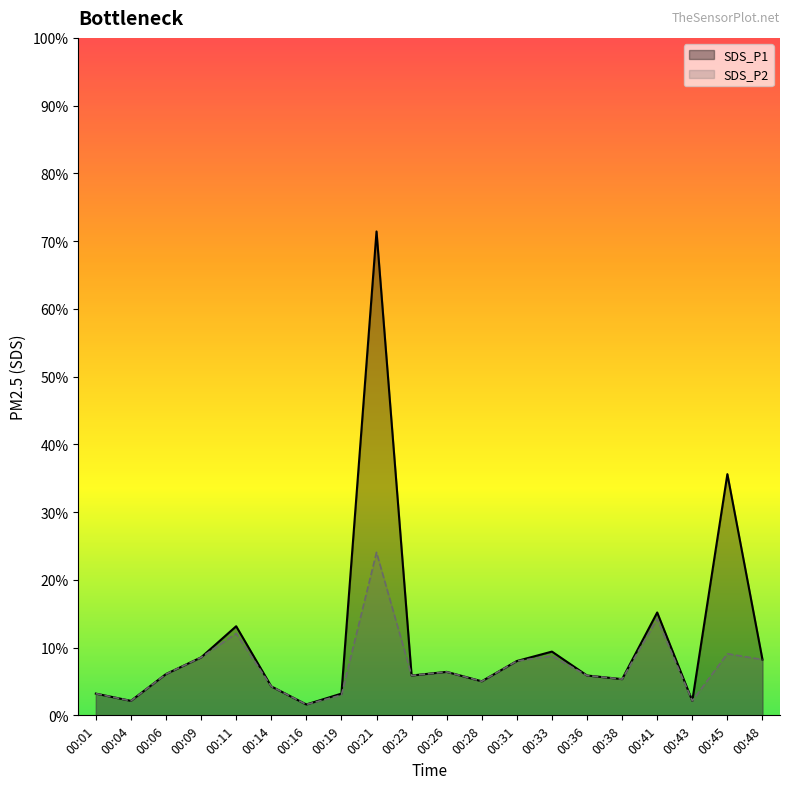

How many lines are shown in the chart?

2